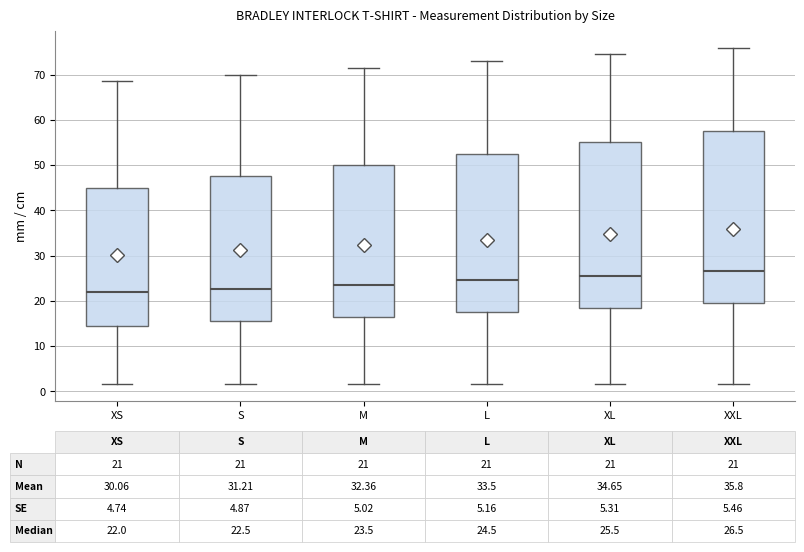

Comparing the boxes themselves (not the whiskers), which one is the tallest?

XXL